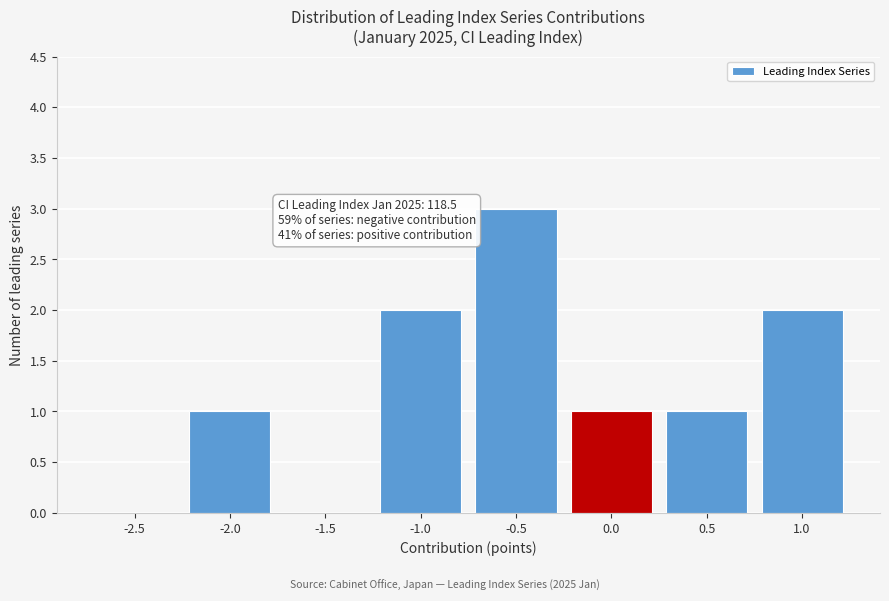

Reading left to right, what are all the values shown in this chart?

-2.5=0	-2.0=1	-1.5=0	-1.0=2	-0.5=3	0.0=1	0.5=1	1.0=2